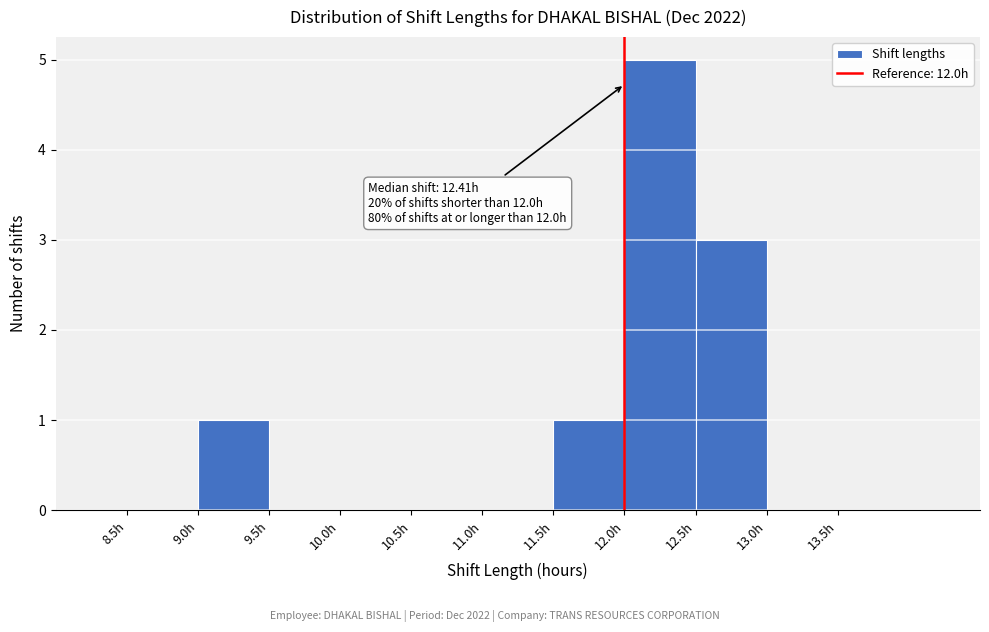

Over which range of the x-axis is the bar tallest?

12.0 to 12.5